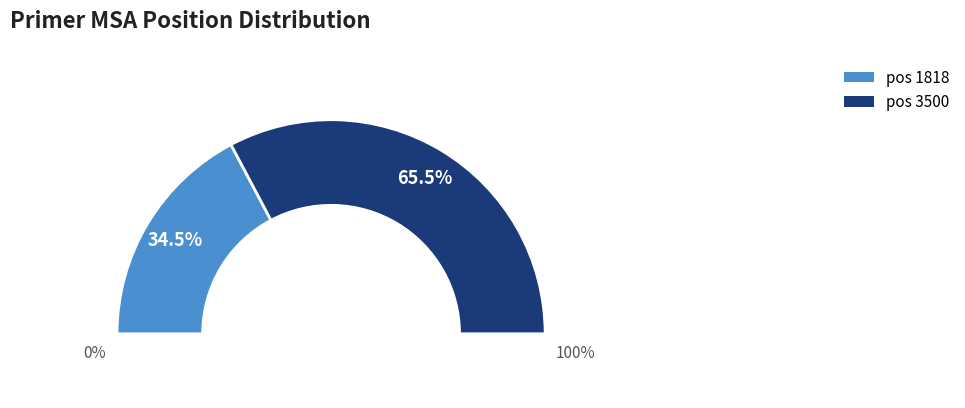

To the nearest percent, what is the combined percentage of 3500 and 1818?

100%